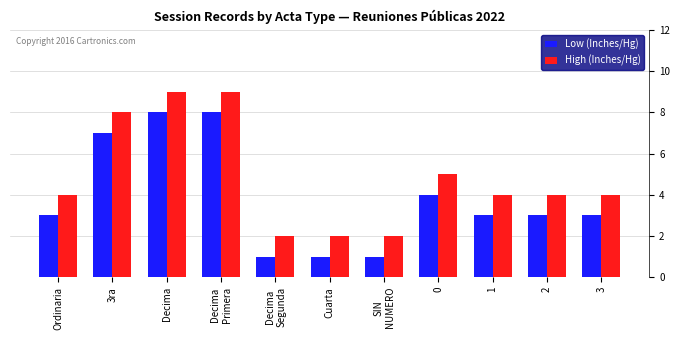

How many data points does each series have?

11